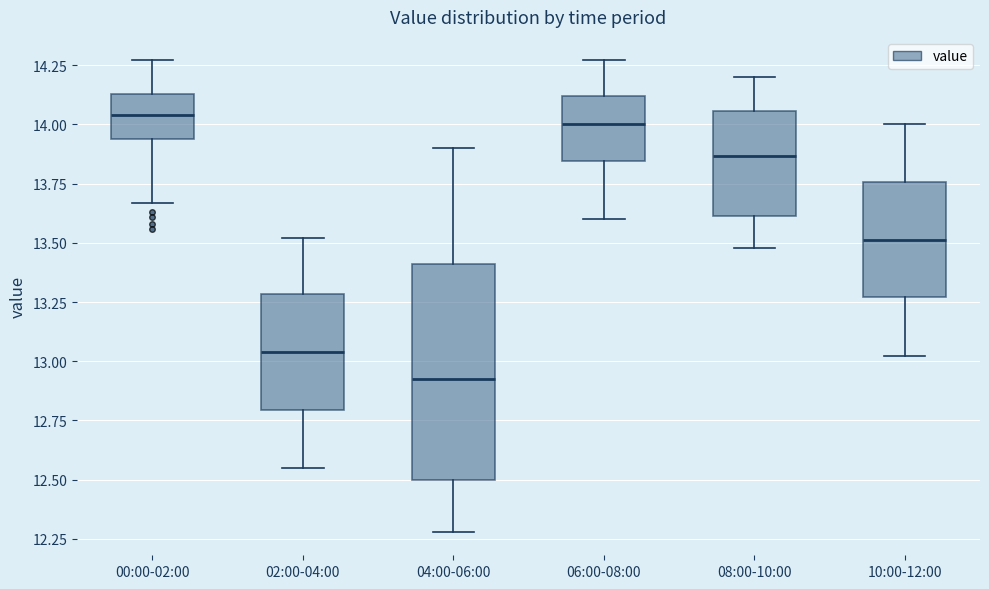

Where is the lower edge of the box for 02:00-04:00 on the y-axis? The values are not printed on the chart, so give them approximately, as read against the axis.

12.80